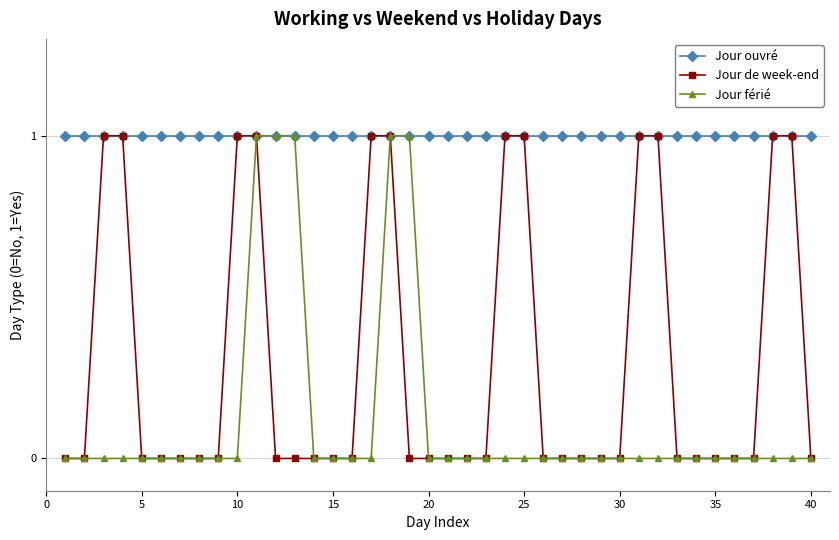

Which series has the largest total across all categories?

Jour ouvré